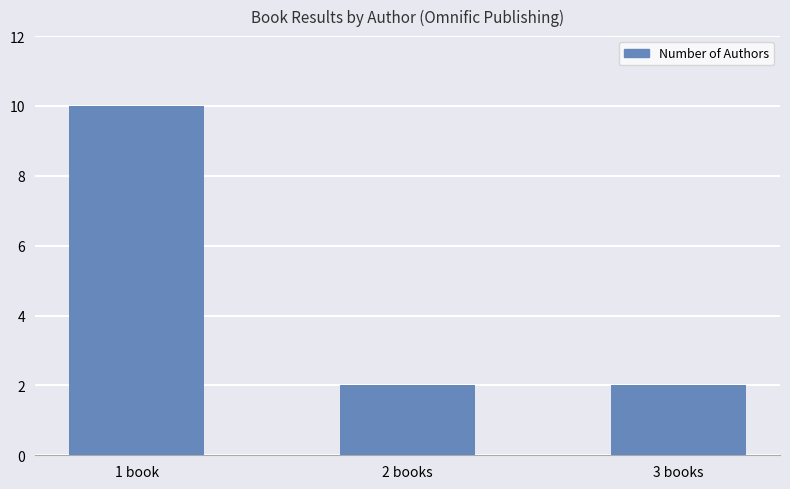

What is the sum of all values?

14